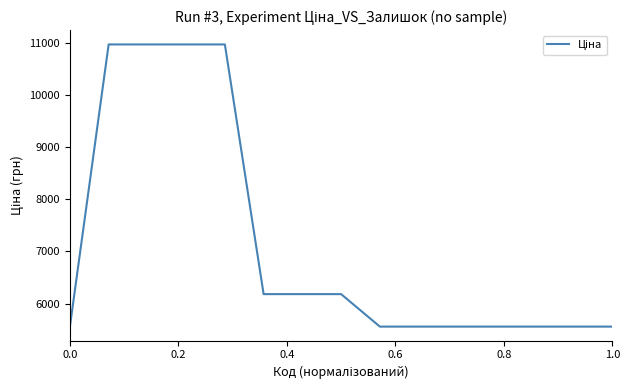

What is the maximum value shown in the chart?

10964.4